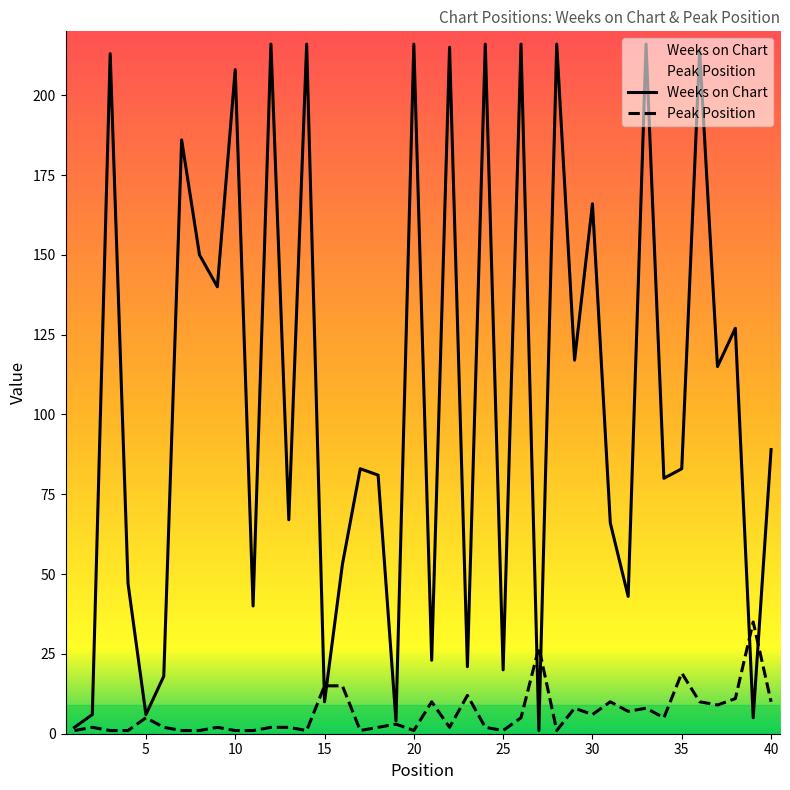

At which category does the chart reach its peak across all series?

12